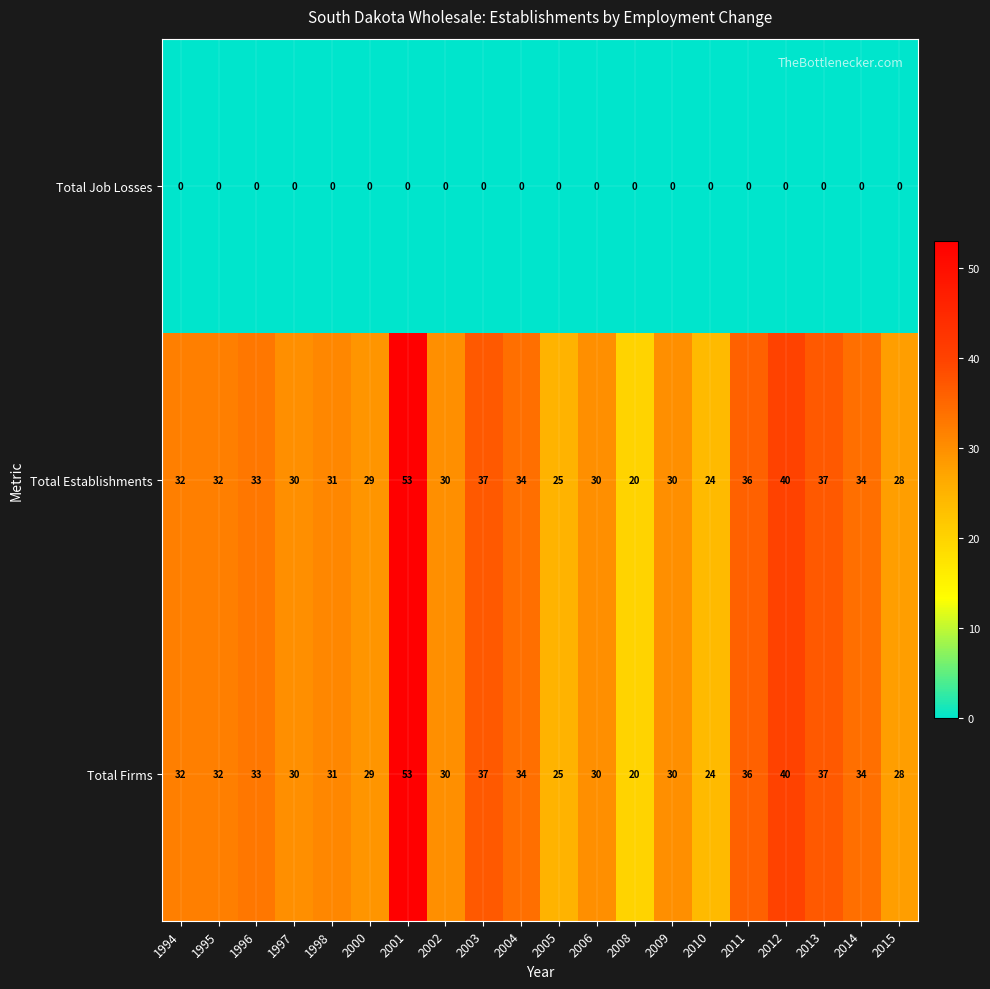

Read the Total Firms value at 2004.

34